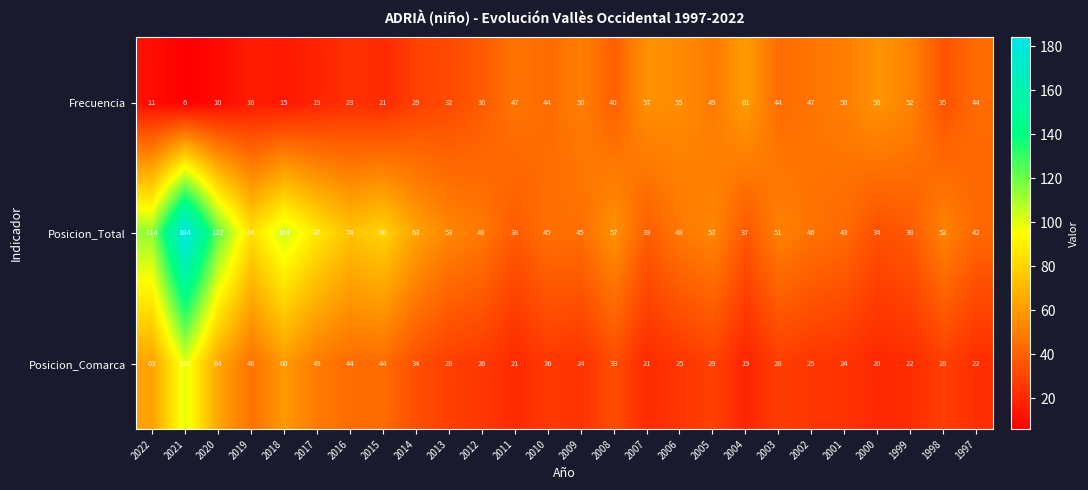

What is the sum of the Posicion_Total values at 2017 and 2009?

132